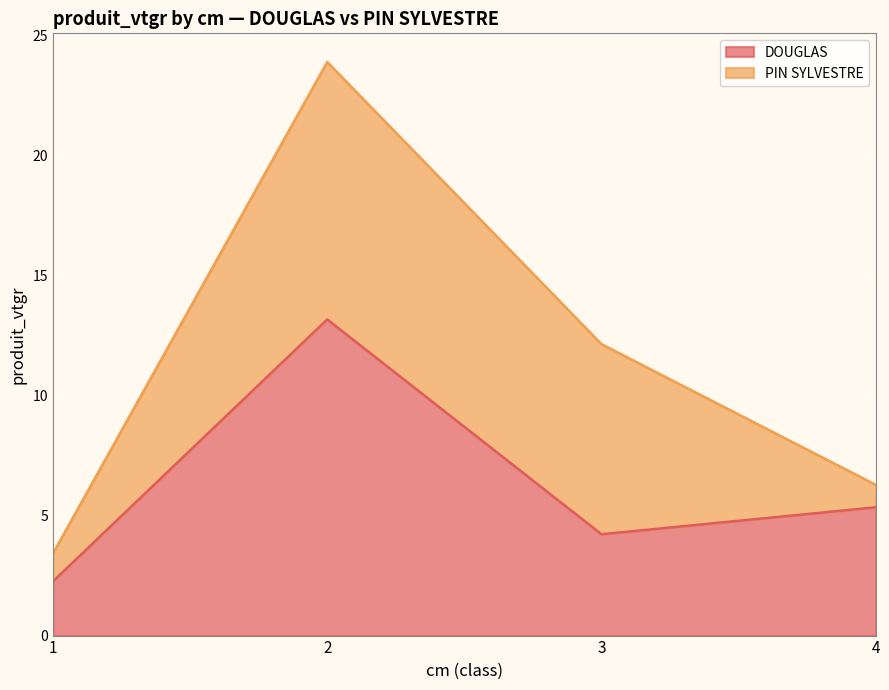

How many interior local peaks (higher than both neighbors) does the data have?

1